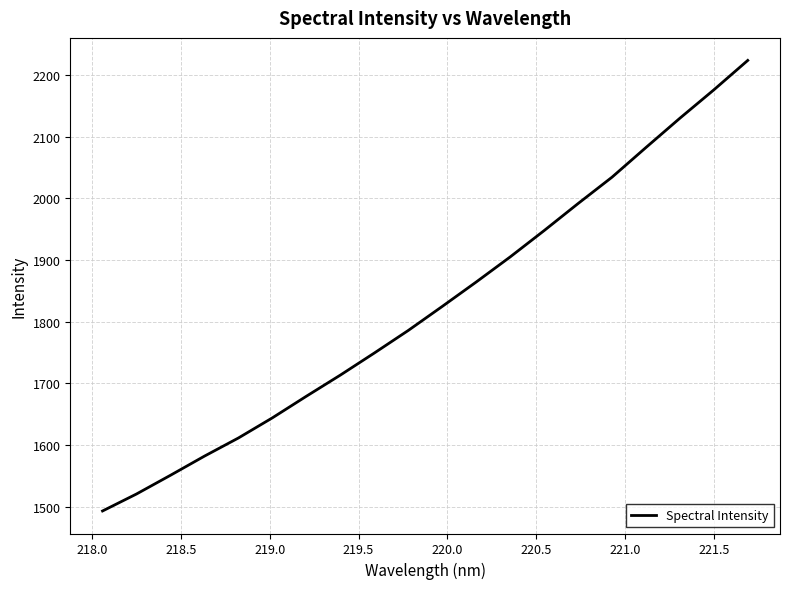

What is the minimum value shown in the chart?

1493.2